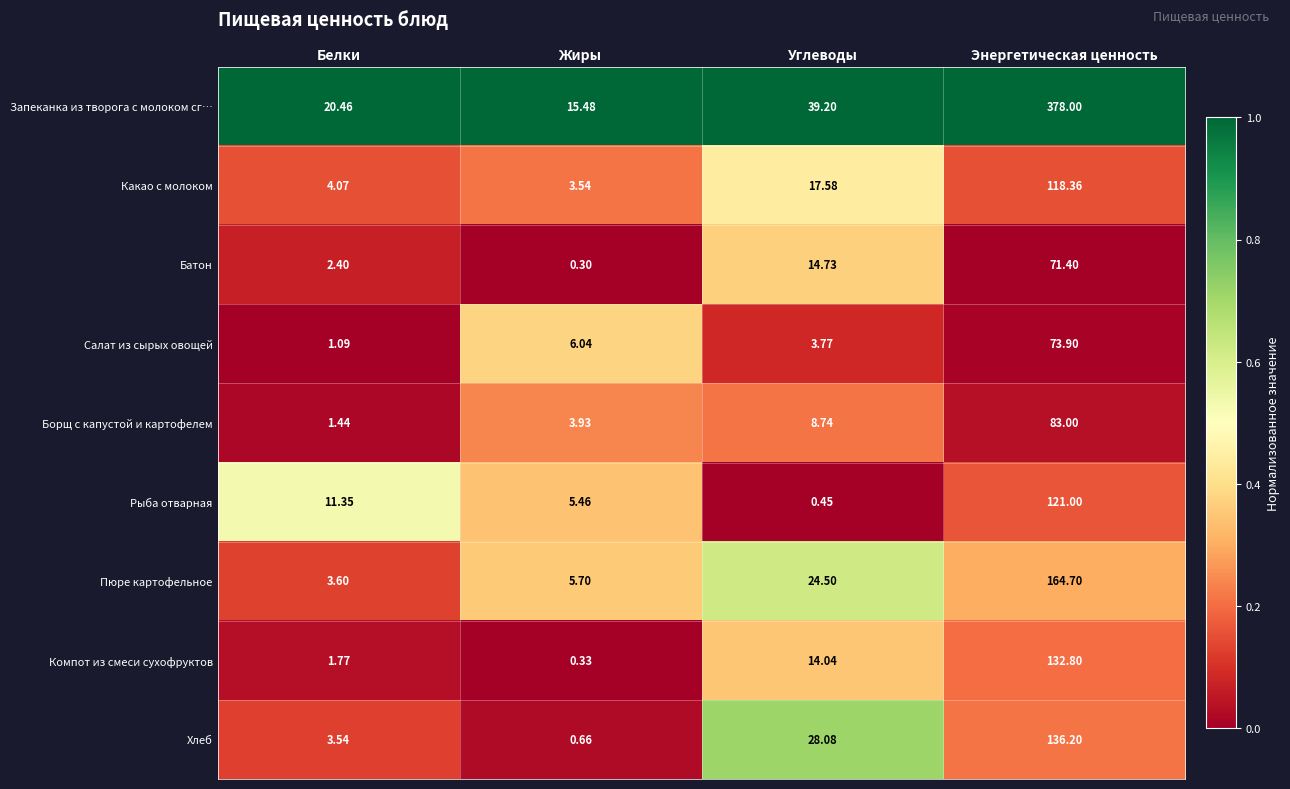

Between Белки and Энергетическая ценность, which series saw the biggest shift?

Запеканка из творога с молоком сг…